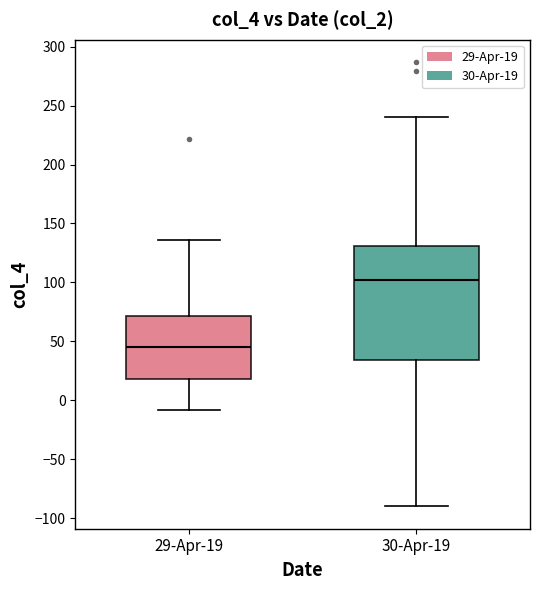

Where does the upper whisker of the box for 29-Apr-19 end on the y-axis? The values are not printed on the chart, so give them approximately, as read against the axis.

135